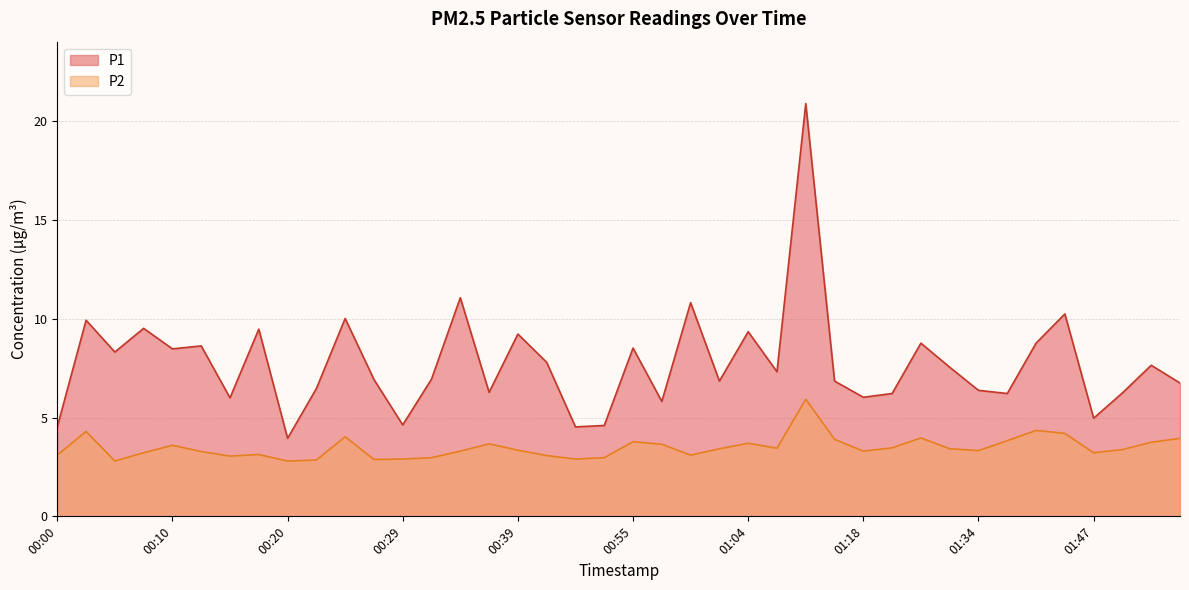

What is the label of the 15th point from the left?

00:34